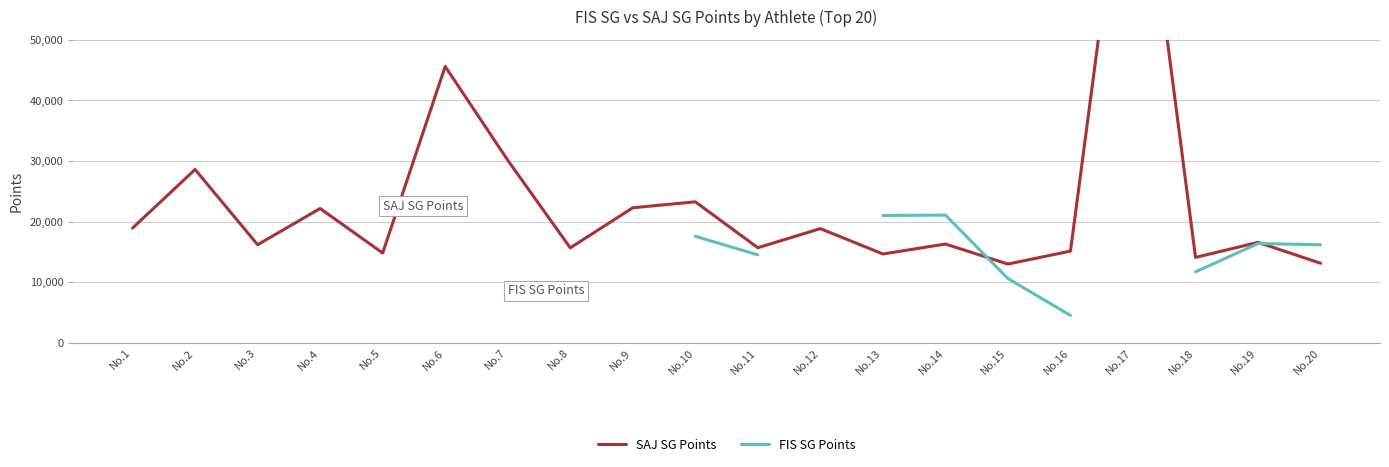

What is the average value?

23436